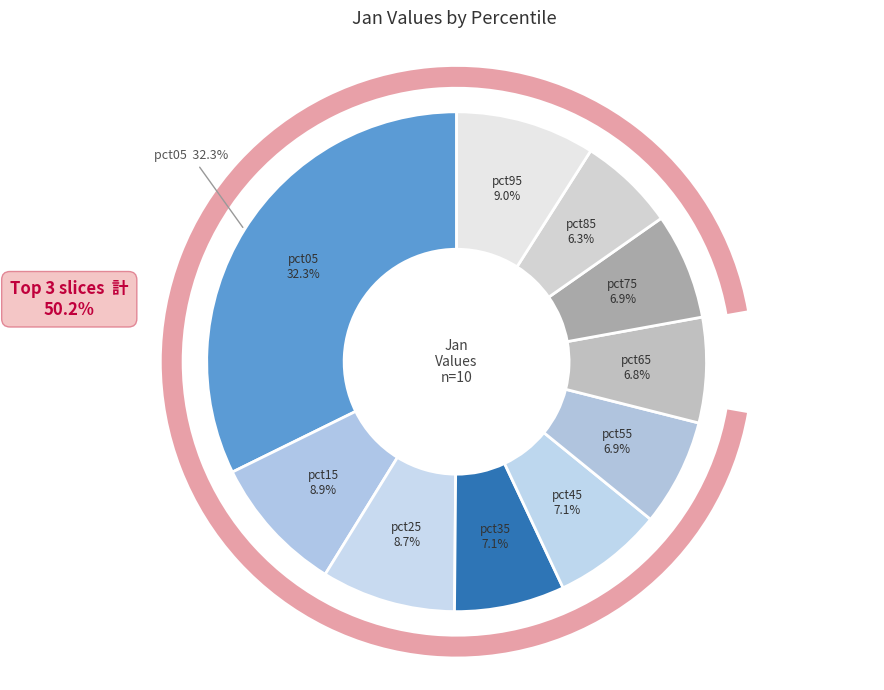

Which slice is the largest?

pct05